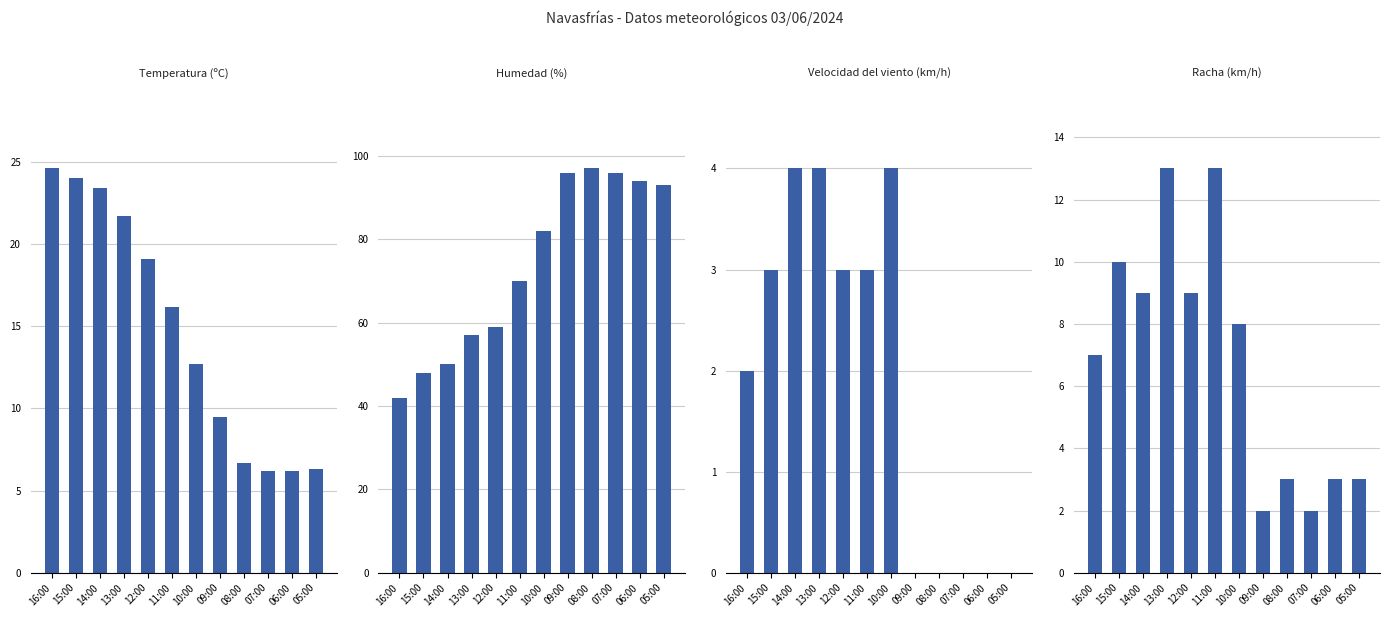

What is the label of the 10th bar from the right?

14:00